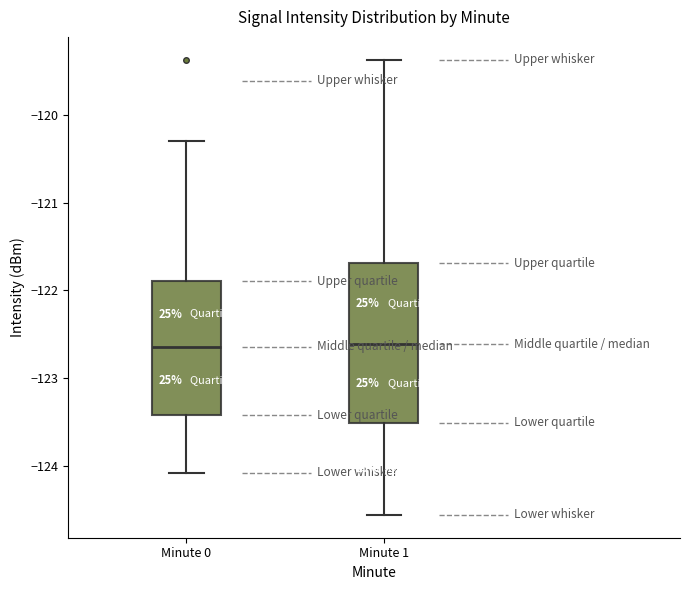

Comparing the boxes themselves (not the whiskers), which one is the tallest?

Minute 1